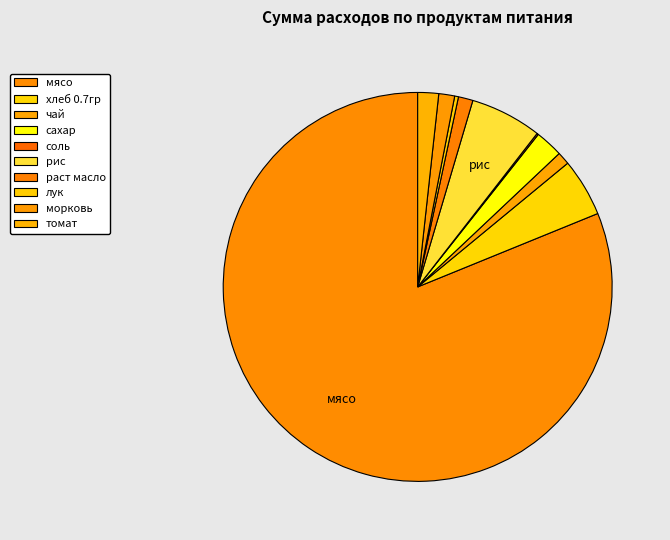

To the nearest percent, what is the difference between the томат and мясо slice percentages?

79%